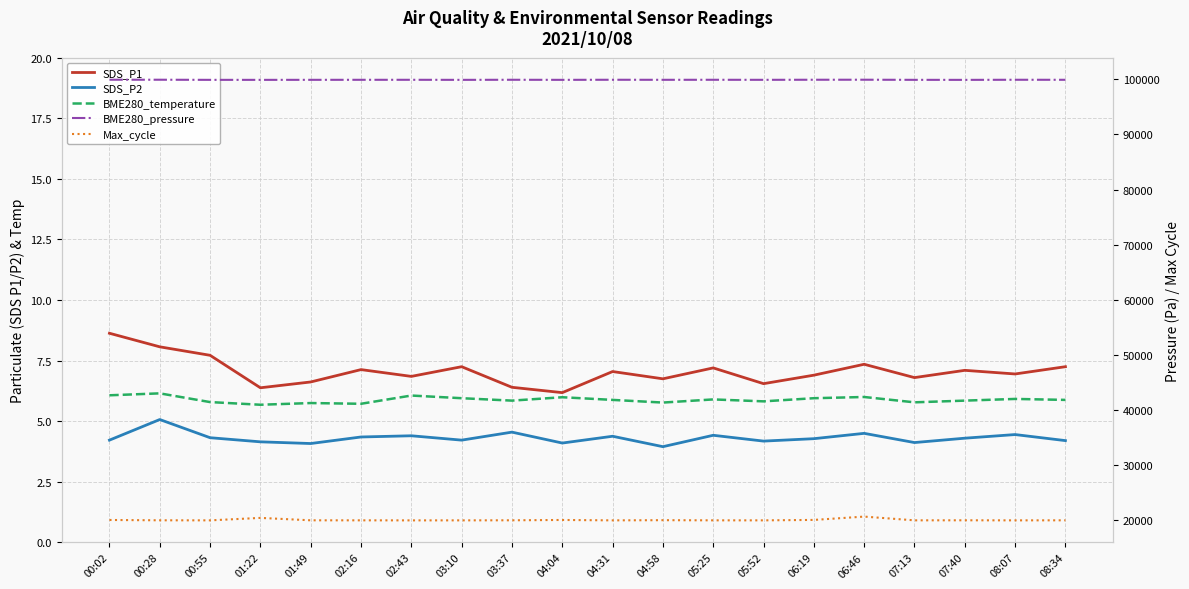

At how many categories does at least one series exceed 18694?

20